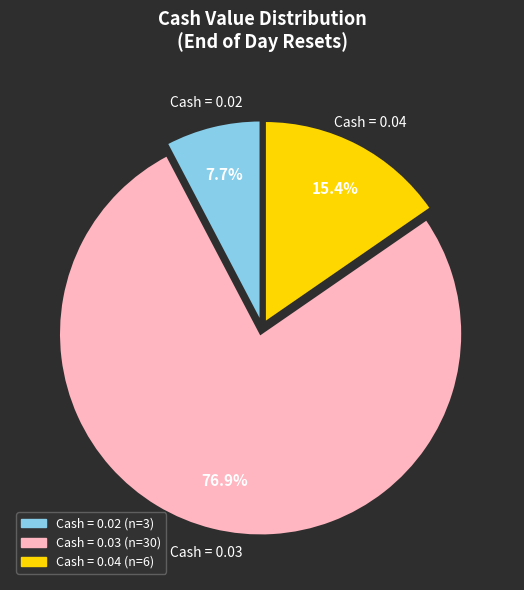

Is there any slice that represents more than half of the pie?

Yes